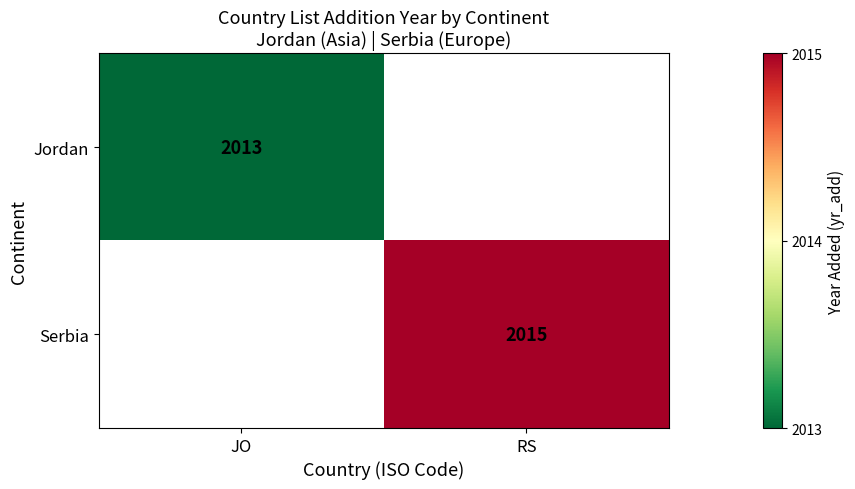

What is the maximum value shown in the chart?

2015.0